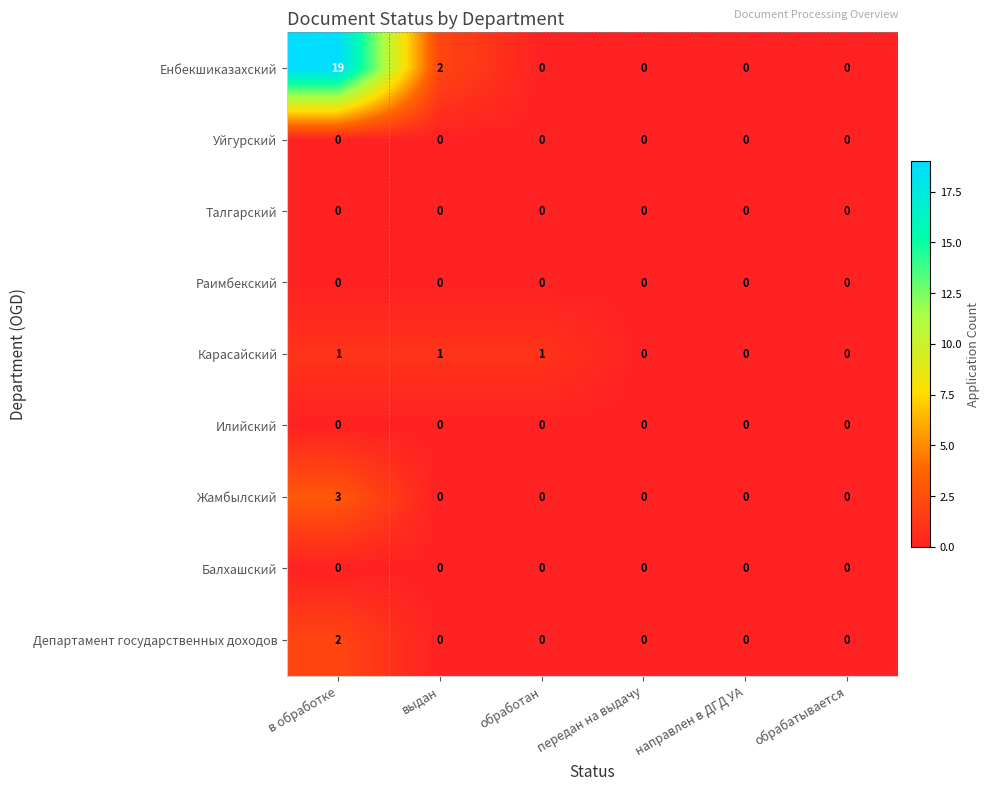

At which category is the sum across all series the highest?

в обработке